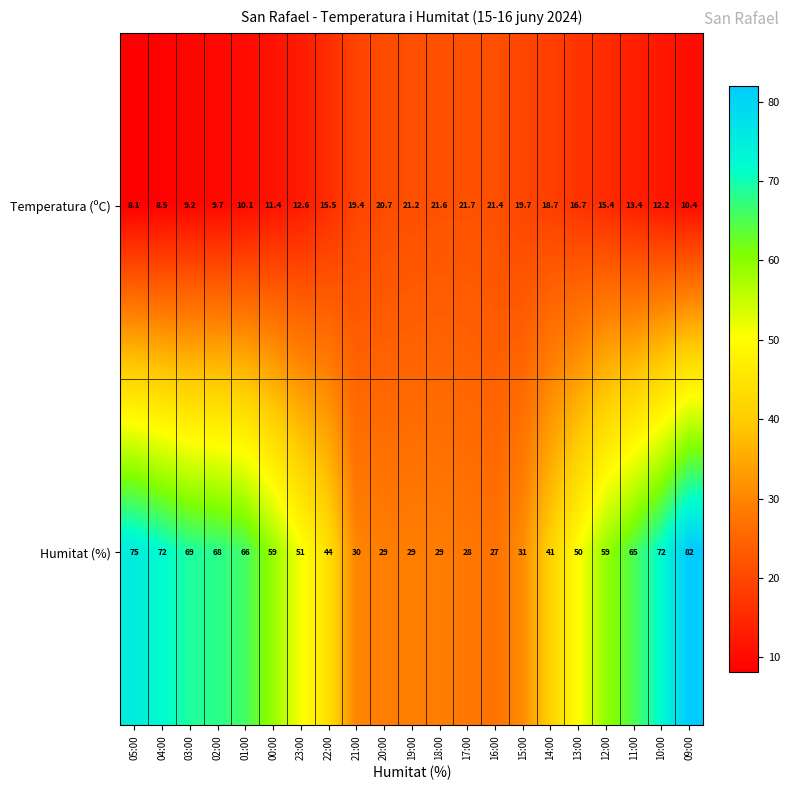

Rank the series by their average value, from highest to lowest.

Humitat (%), Temperatura (ºC)